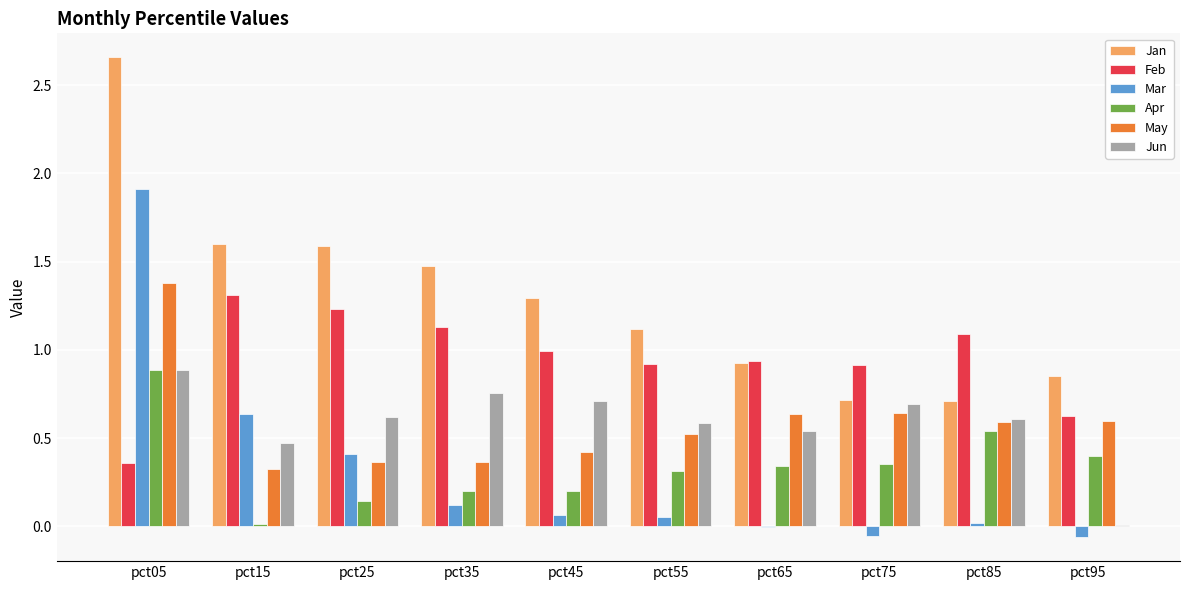

True or false: Mar has a value of 0.1 at pct35.

True